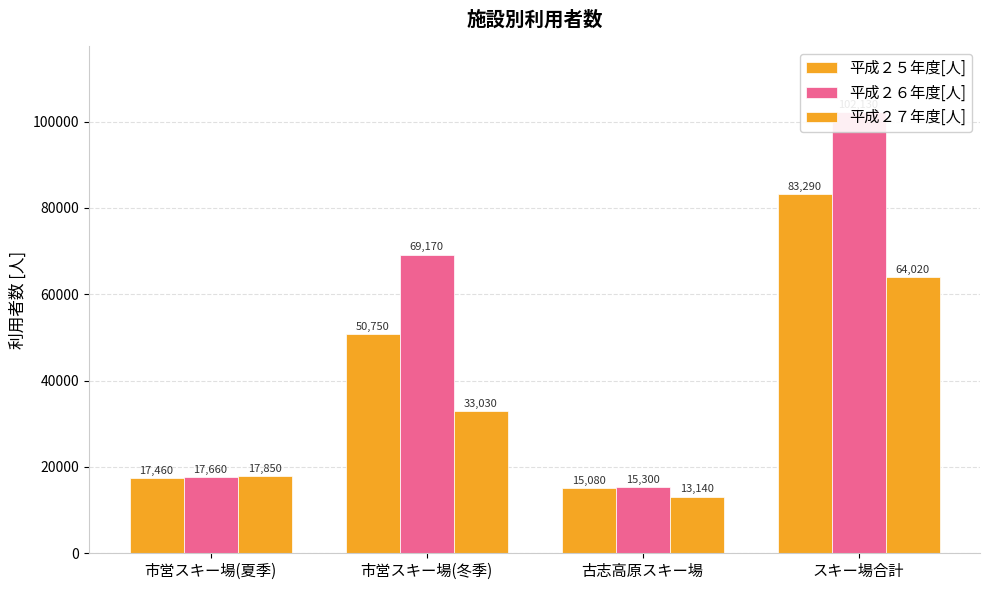

List the series in order of their peak value, lowest first.

平成２７年度[人], 平成２５年度[人], 平成２６年度[人]